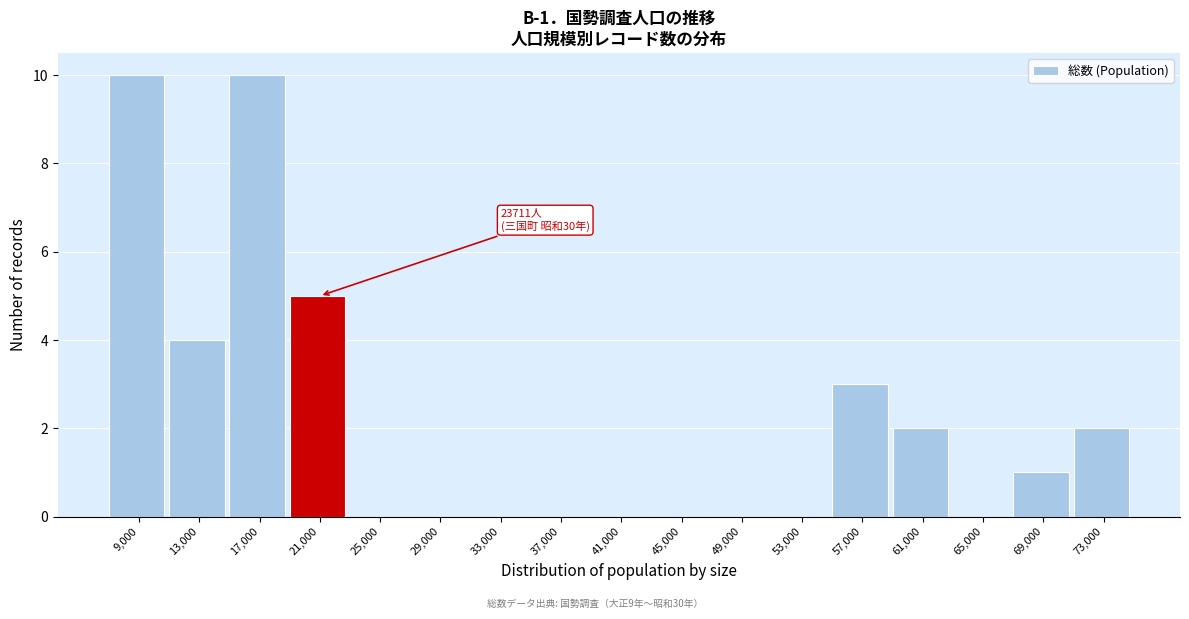

Reading left to right, list all the values displayed in this chart.

9,000=10	13,000=4	17,000=10	21,000=5	25,000=0	29,000=0	33,000=0	37,000=0	41,000=0	45,000=0	49,000=0	53,000=0	57,000=3	61,000=2	65,000=0	69,000=1	73,000=2